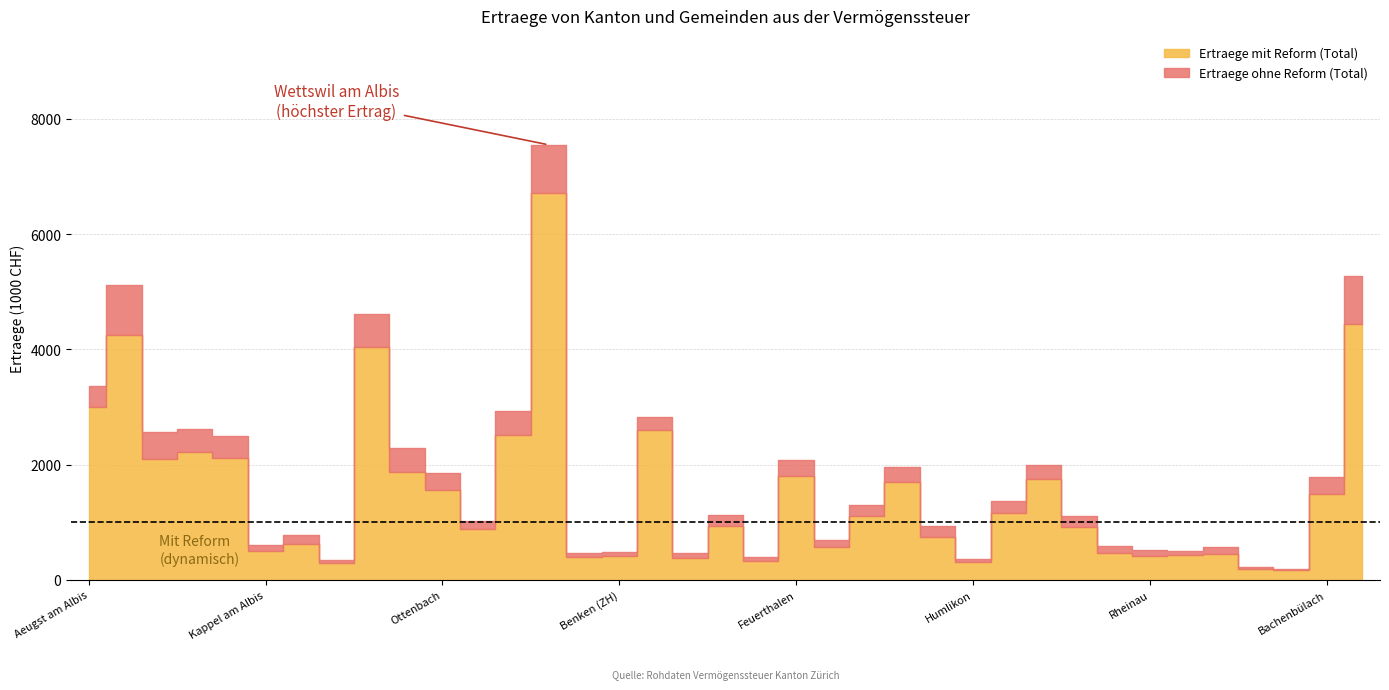

Reading left to right, what are all the values shown in this chart?

Ertraege ohne Reform (Total): Aeugst am Albis=3367.8	Affoltern am Albis=5109.3	Bonstetten=2571.8	Hausen am Albis=2623.1	Hedingen=2495.2	Kappel am Albis=614.0	Knonau=779.0	Maschwanden=353.8	Mettmenstetten=4609.1	Obfelden=2290.7	Ottenbach=1858.3	Rifferswil=1017.4	Stallikon=2935.3	Wettswil am Albis=7549.7	Adlikon=473.8	Benken (ZH)=494.6	Berg am Irchel=2826.0	Buch am Irchel=472.1	Dachsen=1132.4	Dorf=399.0	Feuerthalen=2081.2	Flaach=702.1	Flurlingen=1299.8	Andelfingen=1967.9	Henggart=932.9	Humlikon=369.3	Kleinandelfingen=1373.3	Laufen-Uhwiesen=1990.6	Marthalen=1111.8	Ossingen=586.8	Rheinau=524.2	Thalheim an der Thur=511.7	Trüllikon=565.7	Truttikon=226.7	Volken=197.4	Bachenbülach=1786.5	Bassersdorf=5270.1
Ertraege mit Reform (Total): Aeugst am Albis=3002.9	Affoltern am Albis=4258.7	Bonstetten=2106.1	Hausen am Albis=2229.0	Hedingen=2113.5	Kappel am Albis=507.7	Knonau=618.7	Maschwanden=292.5	Mettmenstetten=4050.5	Obfelden=1876.2	Ottenbach=1570.3	Rifferswil=886.4	Stallikon=2520.6	Wettswil am Albis=6706.7	Adlikon=398.1	Benken (ZH)=416.0	Berg am Irchel=2607.1	Buch am Irchel=384.6	Dachsen=944.9	Dorf=335.6	Feuerthalen=1801.5	Flaach=579.2	Flurlingen=1117.0	Andelfingen=1707.0	Henggart=743.1	Humlikon=309.6	Kleinandelfingen=1165.2	Laufen-Uhwiesen=1749.6	Marthalen=911.9	Ossingen=472.7	Rheinau=424.3	Thalheim an der Thur=431.9	Trüllikon=457.6	Truttikon=183.9	Volken=168.6	Bachenbülach=1487.0	Bassersdorf=4435.8